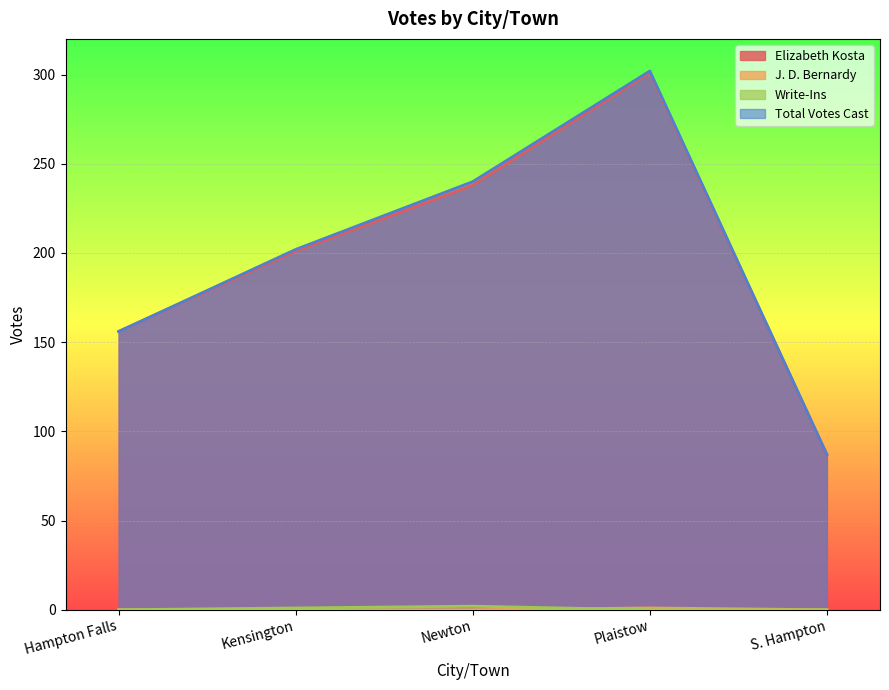

How many values in the Elizabeth Kosta series exceed 201?

2